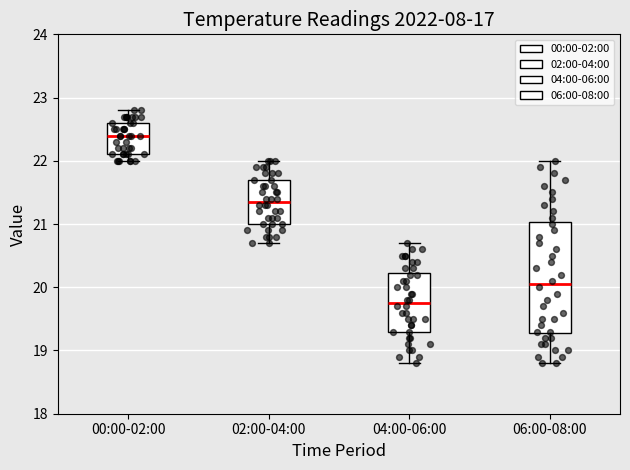

Which box has the lowest median line?

04:00-06:00